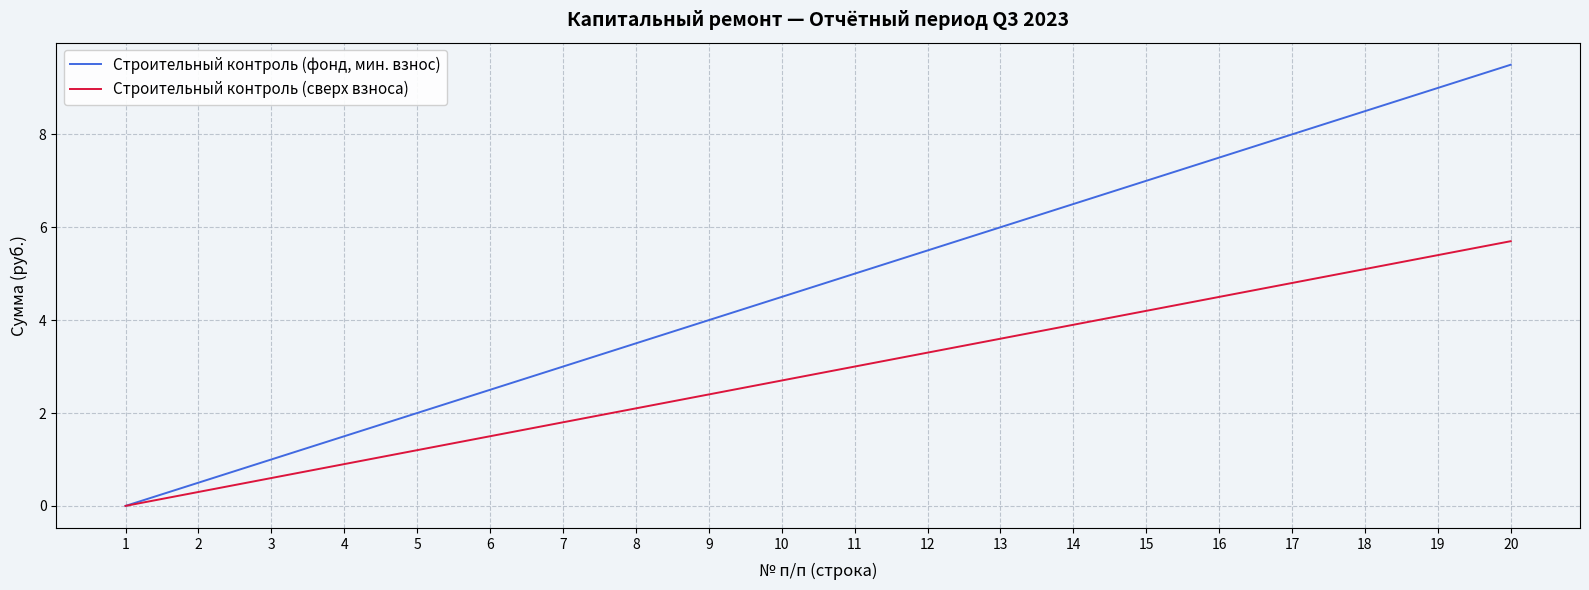

What is the difference between the Строительный контроль (фонд, мин. взнос) values at 1 and 5?

2.0